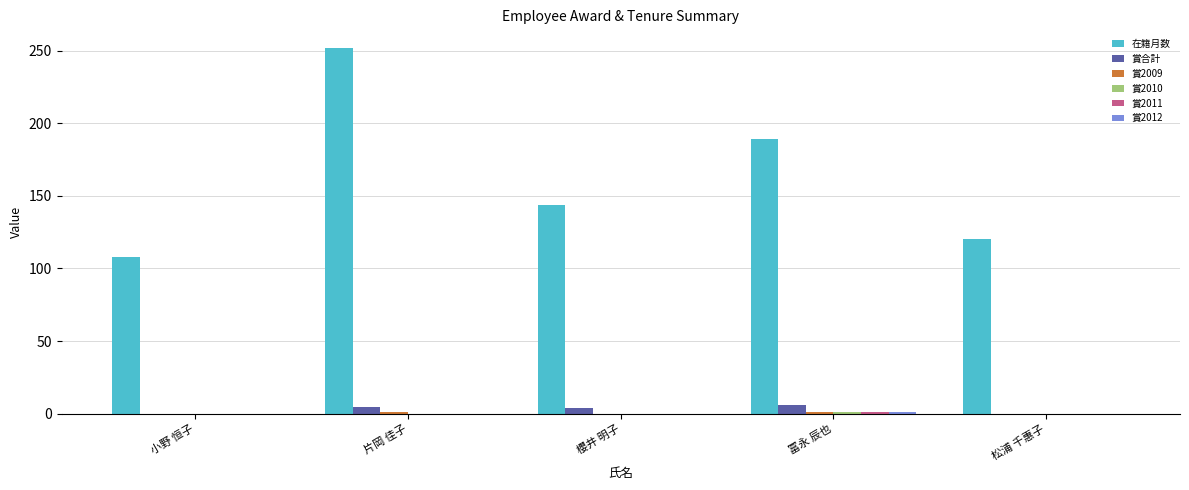

Which series has the widest spread of values?

在籍月数